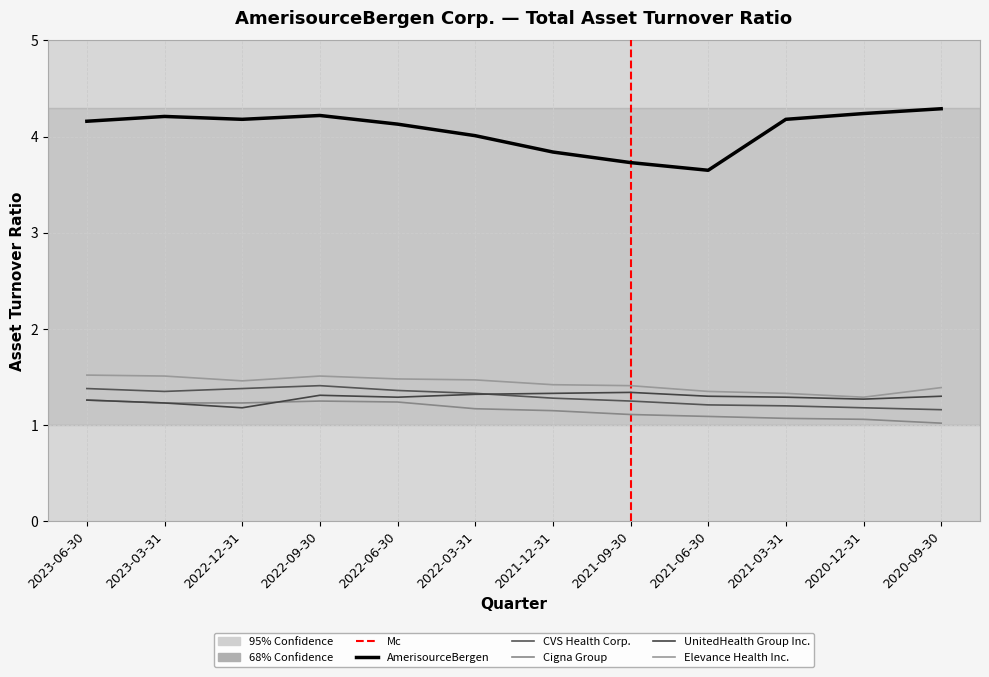

Count the Elevance Health Inc. values in the range 1 to 2.

12